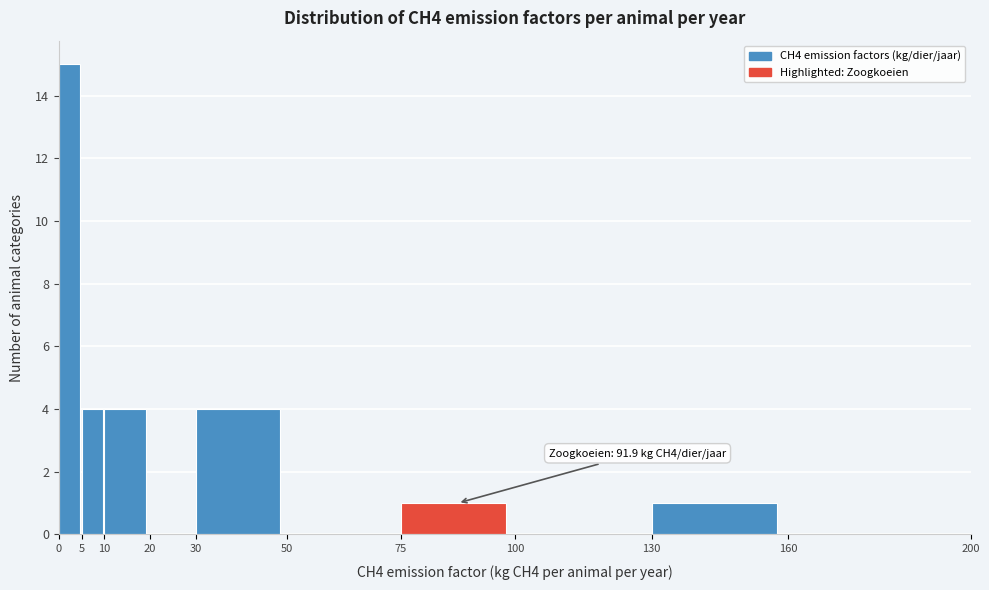

Over which range of the x-axis is the bar tallest?

0 to 5